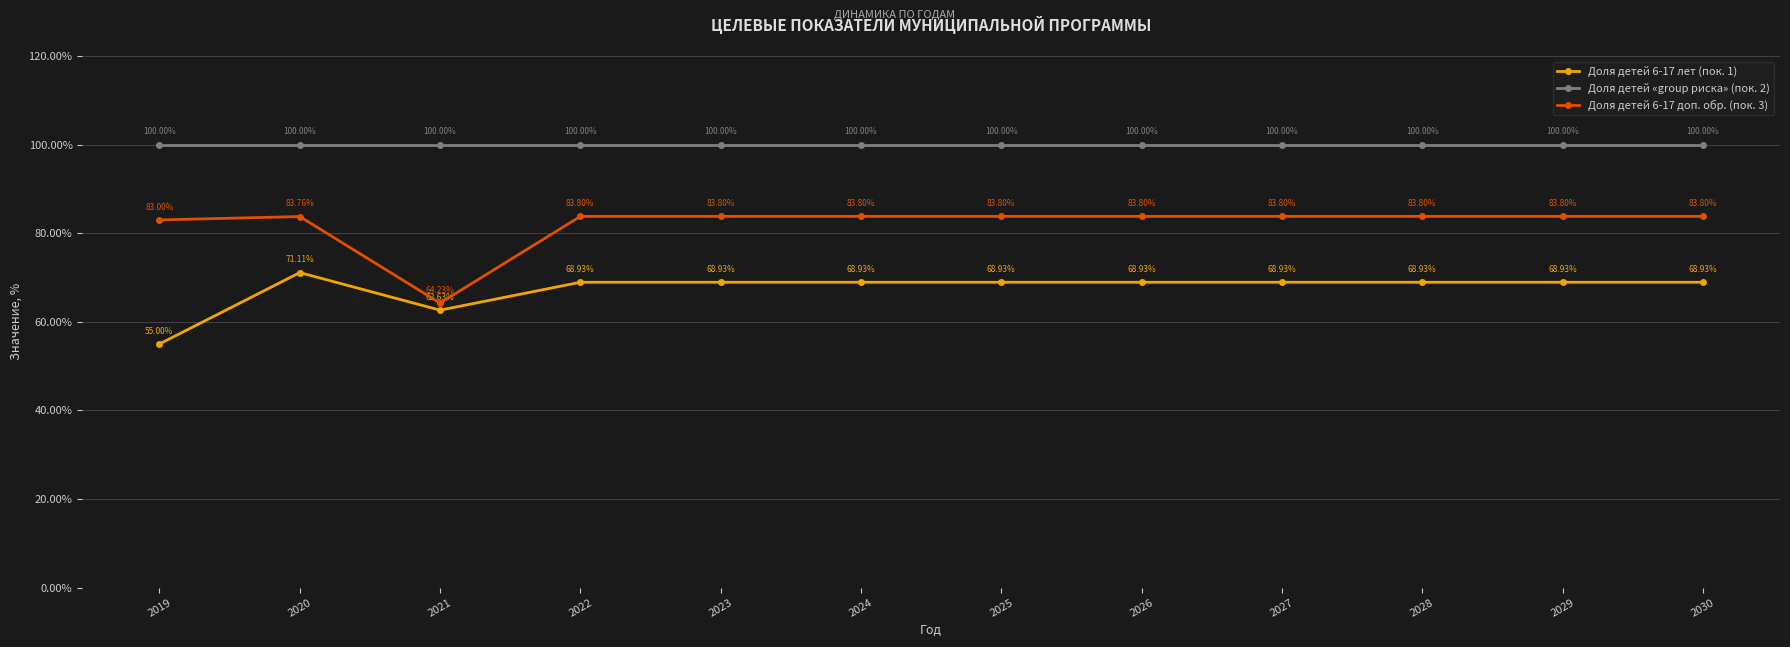

Rank the series by their maximum value, from highest to lowest.

Доля детей «group риска» (пок. 2), Доля детей 6-17 доп. обр. (пок. 3), Доля детей 6-17 лет (пок. 1)